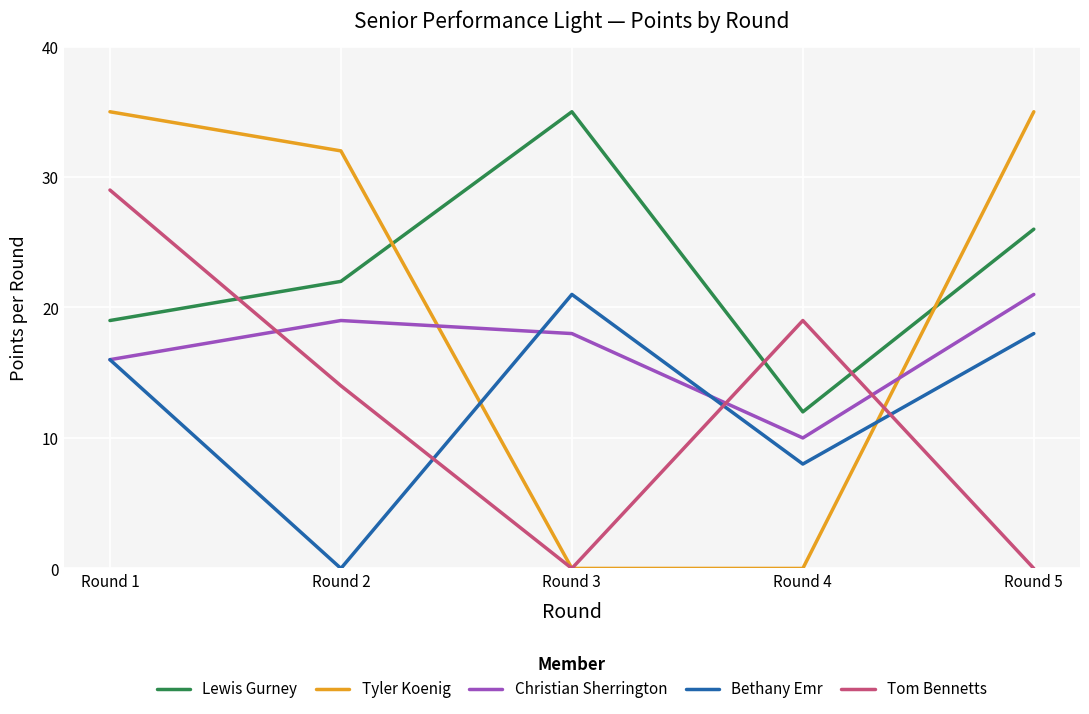

Reading right to left, extract all data points from this chart.

Lewis Gurney: 26	12	35	22	19
Tyler Koenig: 35	0	0	32	35
Christian Sherrington: 21	10	18	19	16
Bethany Emr: 18	8	21	0	16
Tom Bennetts: 0	19	0	14	29